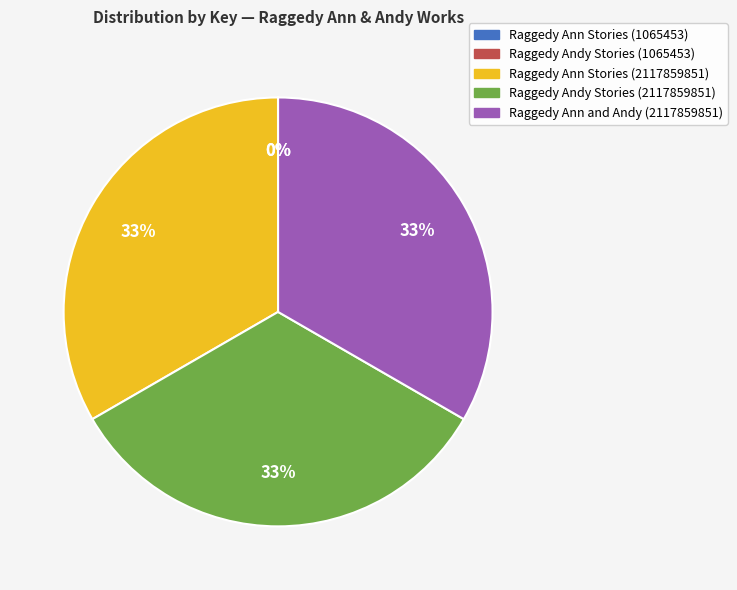

To the nearest percent, what is the average slice percentage?

20%